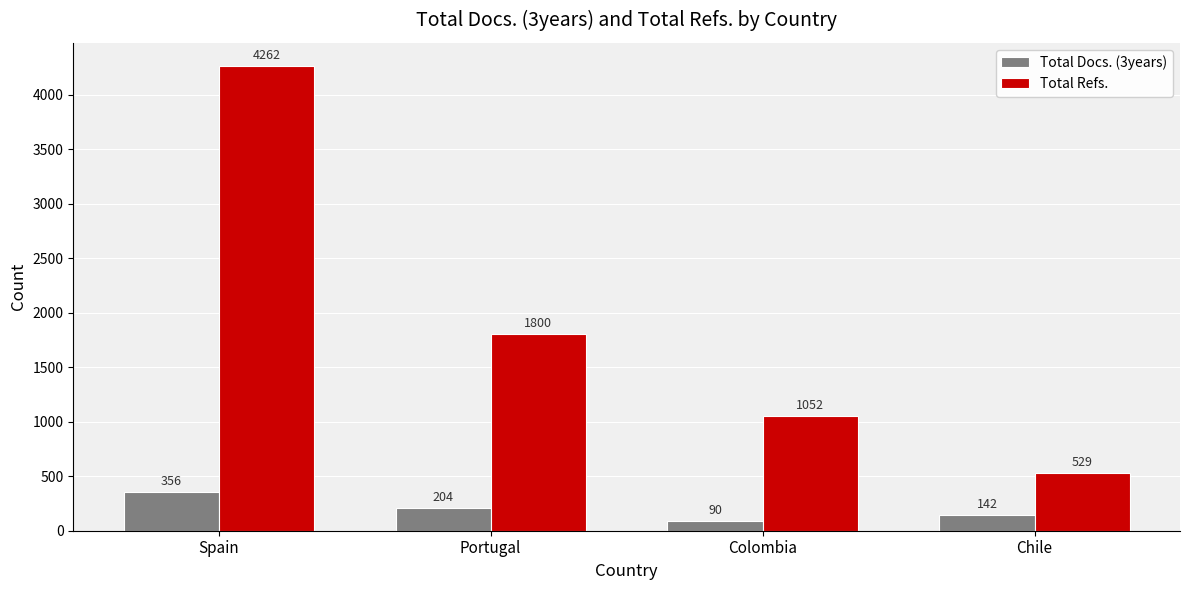

What position from the left is Portugal?

2